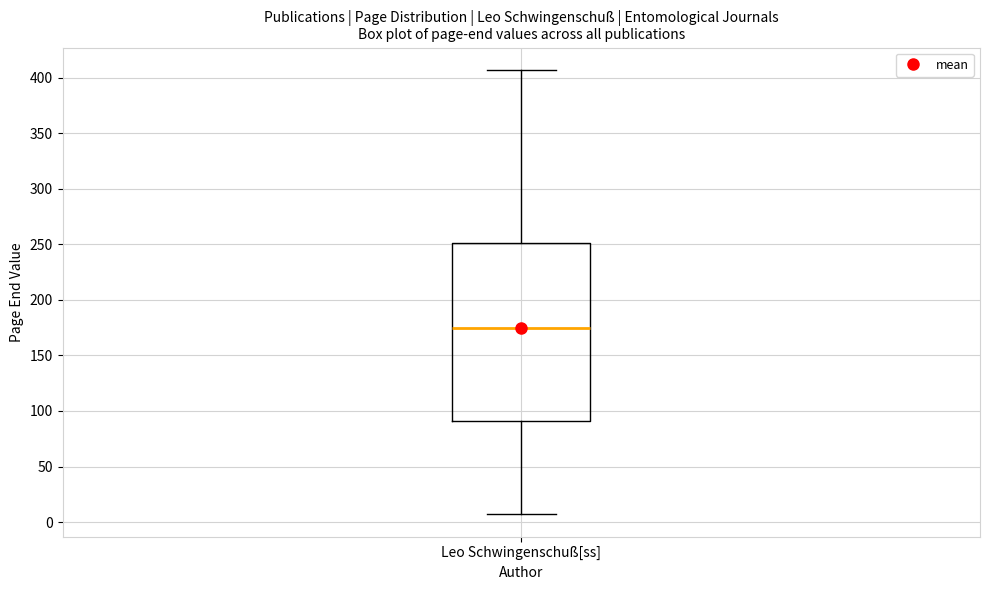

Transcribe this box plot: give where the median line is, the range the box spans, and where the two whiskers end, as read against the y-axis. The values are not printed on the chart, so give them approximately, as read against the axis.

median 175, box 90 to 250, whiskers 5 to 405